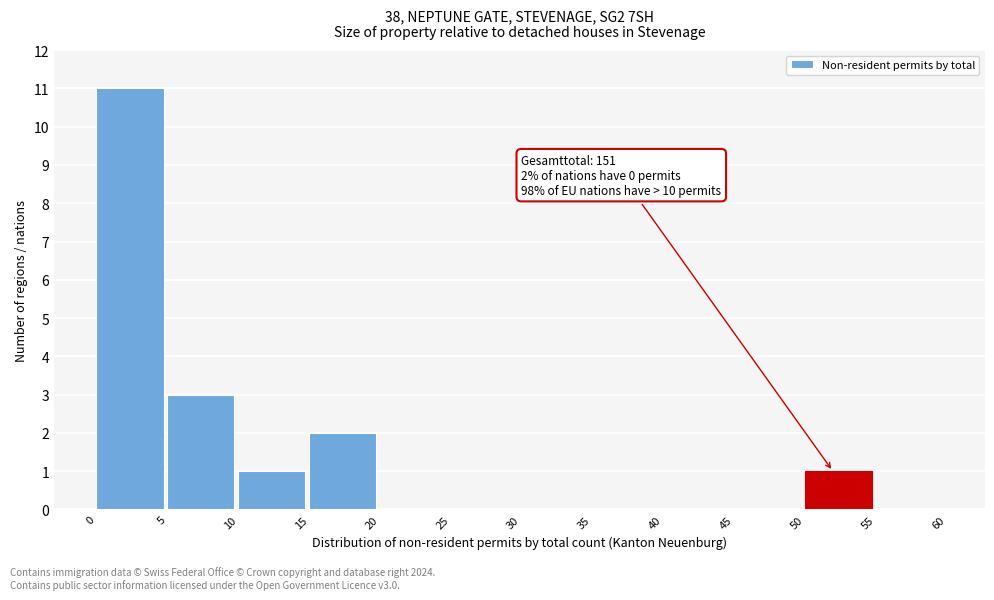

Which range on the x-axis has the tallest bar?

0 to 5